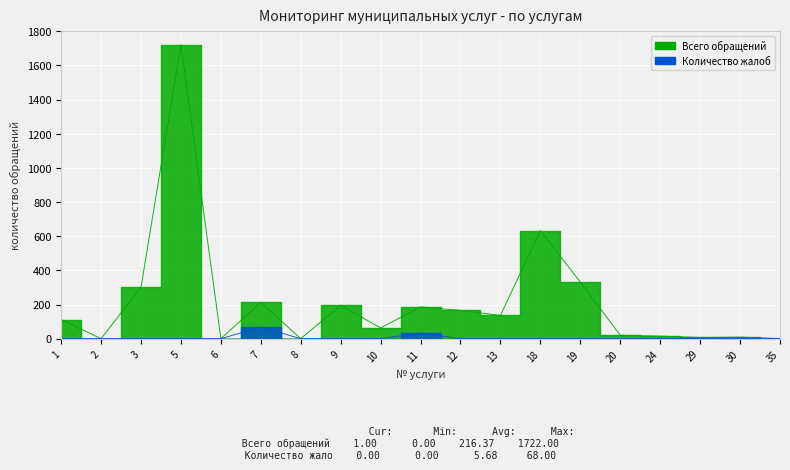

What is the difference between the maximum and minimum values in the Всего обращений series?

1722